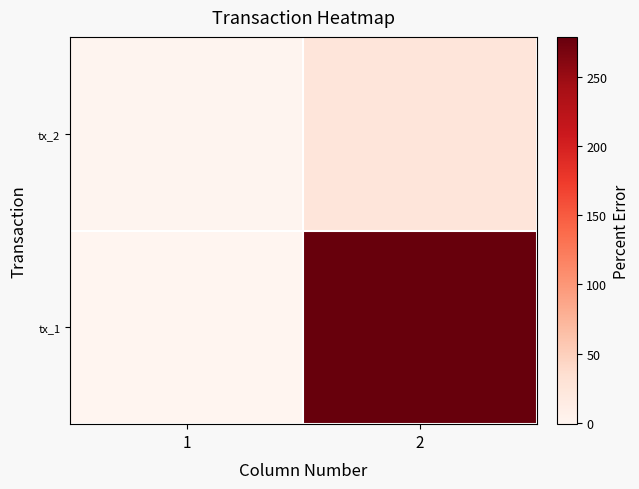

Count the number of categories in the chart.

2